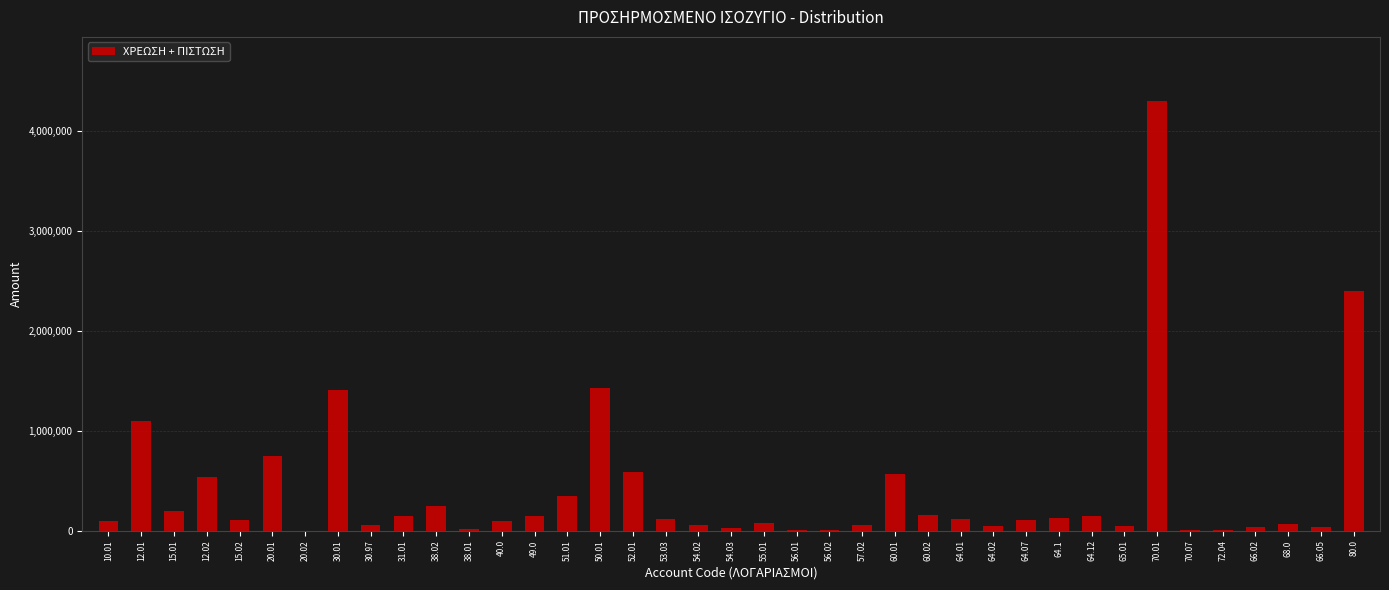

Is it true that the value at 12.01 is 702811.2?

False